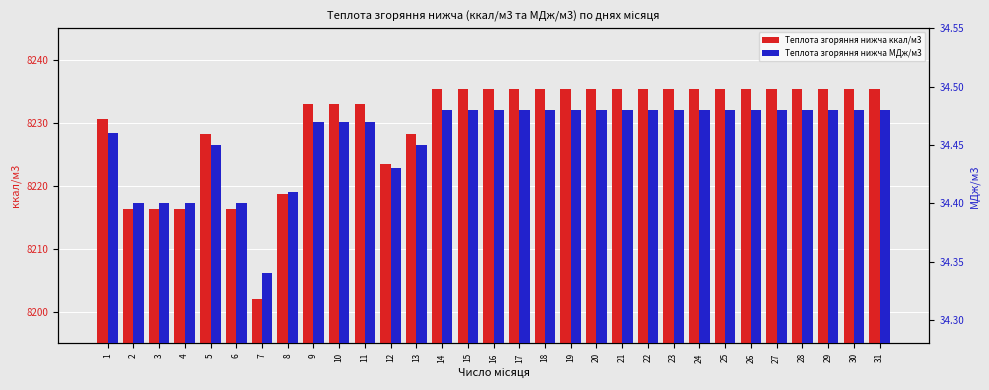

What is the sum of the Теплота згоряння нижча МДж/м3 values at 25 and 26?

69.0